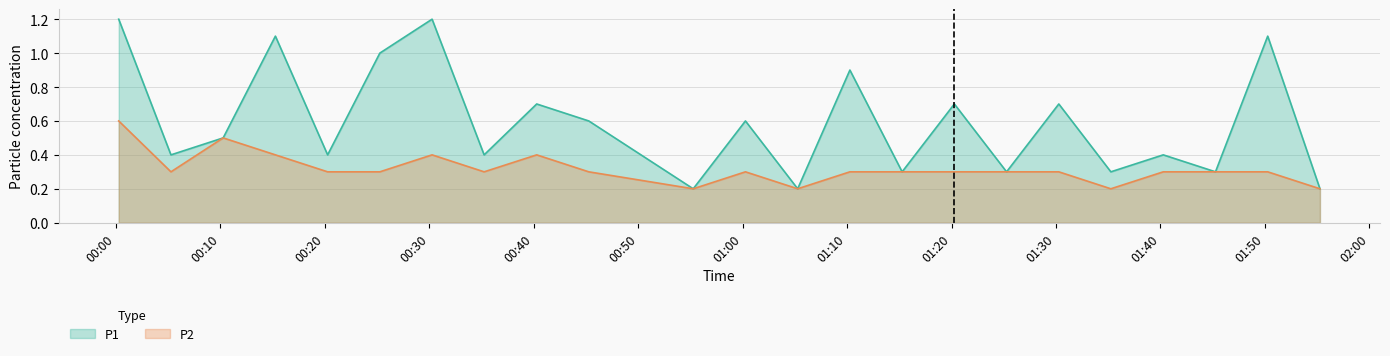

What is the label of the 16th point from the left?

2023/12/13 01:20:16